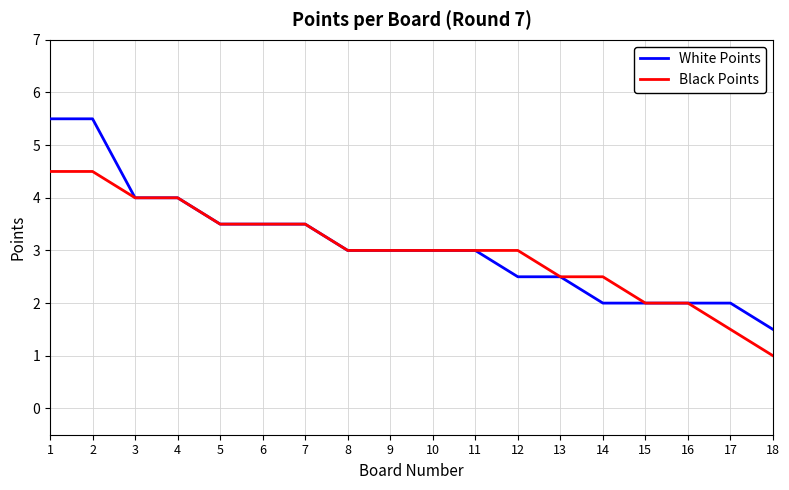

How many series are shown in this chart?

2